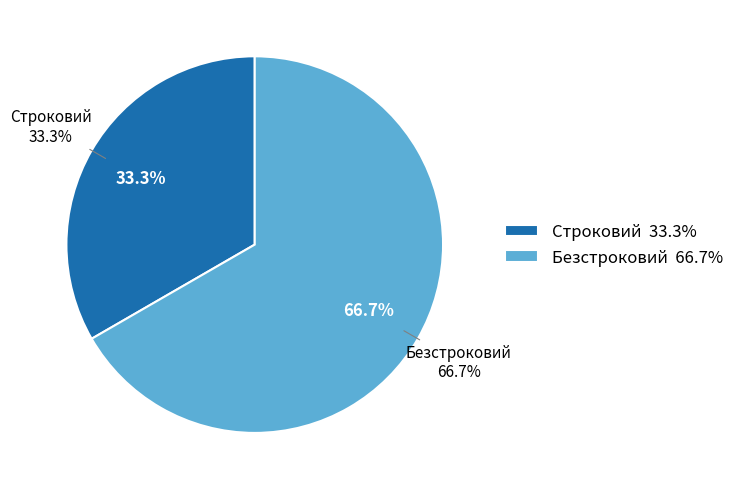

To the nearest percent, what percentage of the pie is Безстроковий?

67%